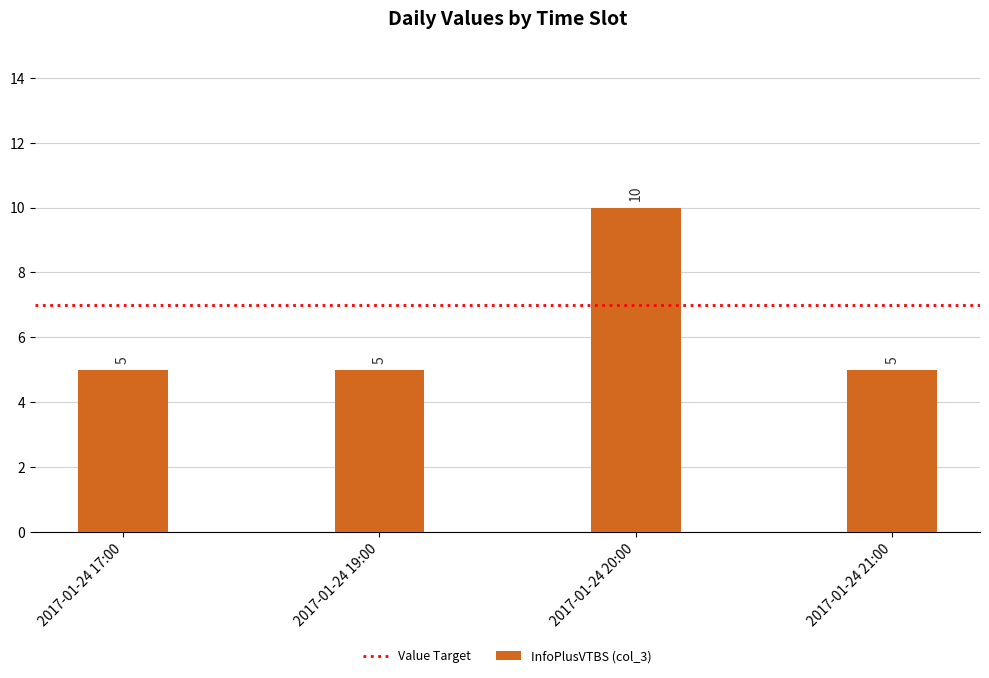

How many series are shown in this chart?

1